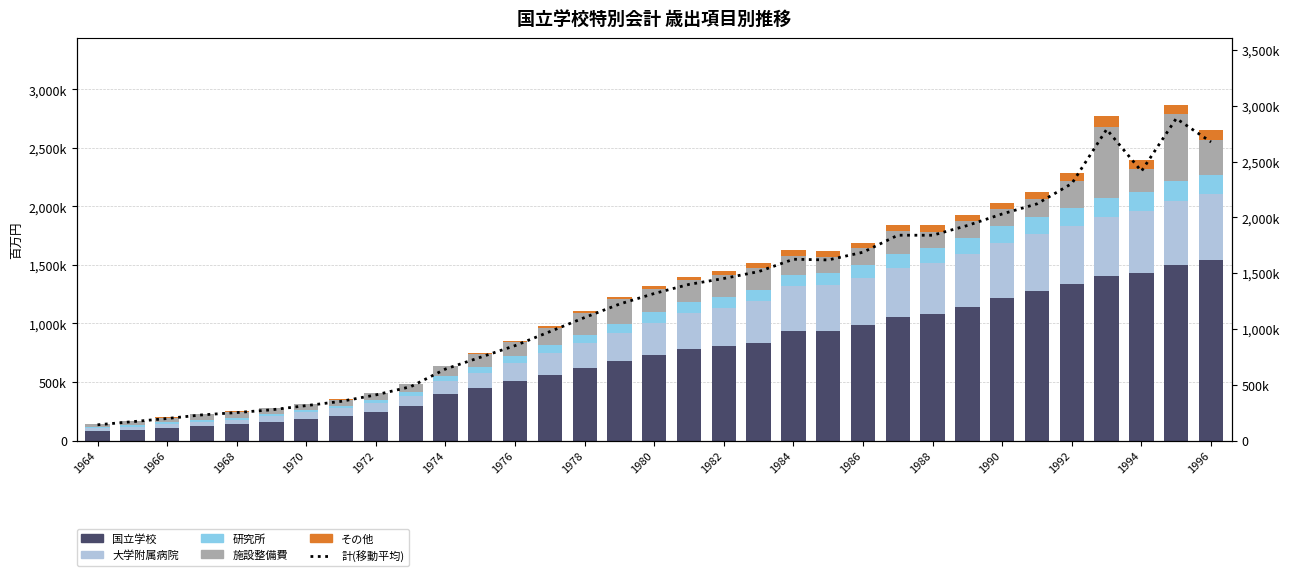

What are all the series names shown in the legend?

国立学校, 大学附属病院, 研究所, 施設整備費, その他, 4期移動平均(計)